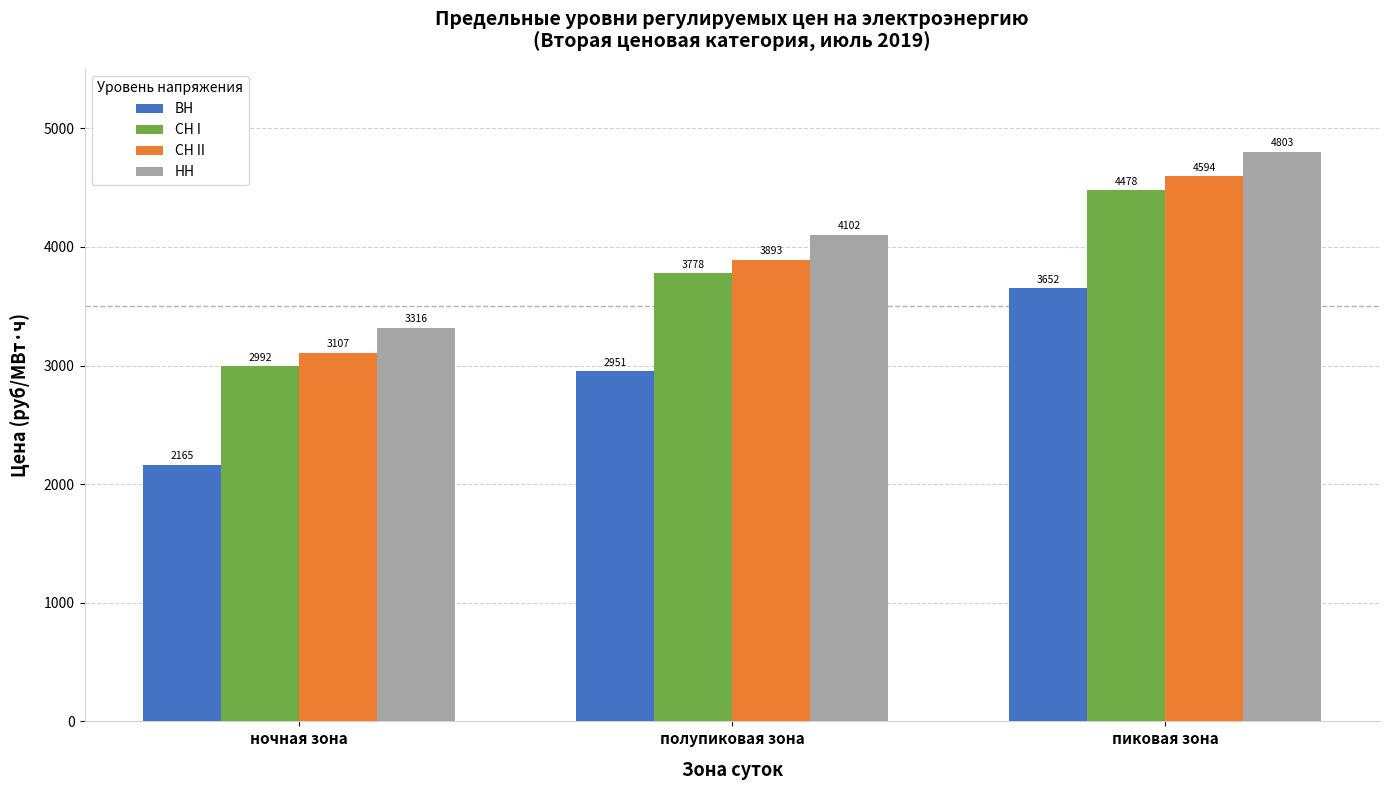

How many groups of bars are there?

3